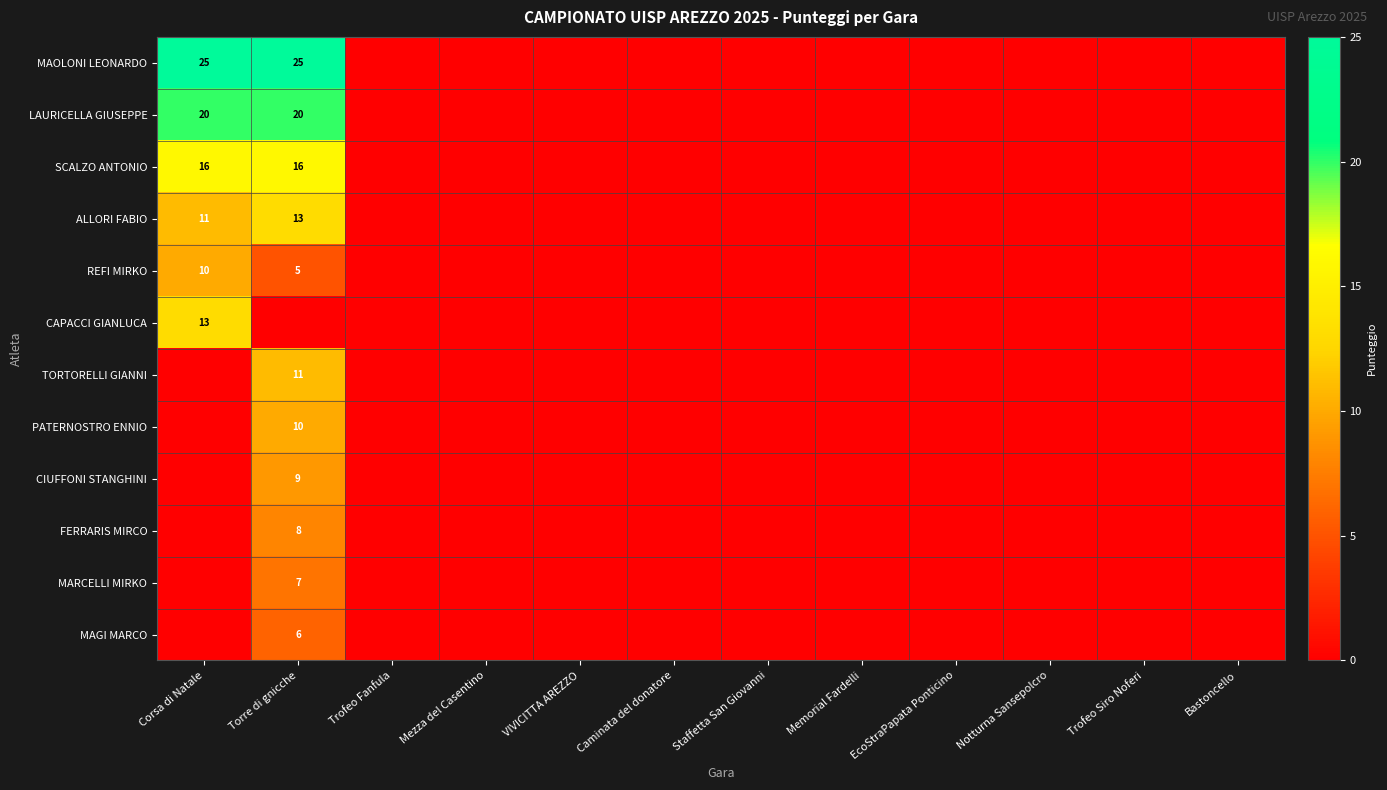

Rank the categories by SCALZO ANTONIO value from highest to lowest.

Corsa di Natale, Torre di gnicche, Trofeo Fanfula, Mezza del Casentino, VIVICITTA AREZZO, Caminata del donatore, Staffetta San Giovanni, Memorial Fardelli, EcoStraPapata Ponticino, Notturna Sansepolcro, Trofeo Siro Noferi, Bastoncello